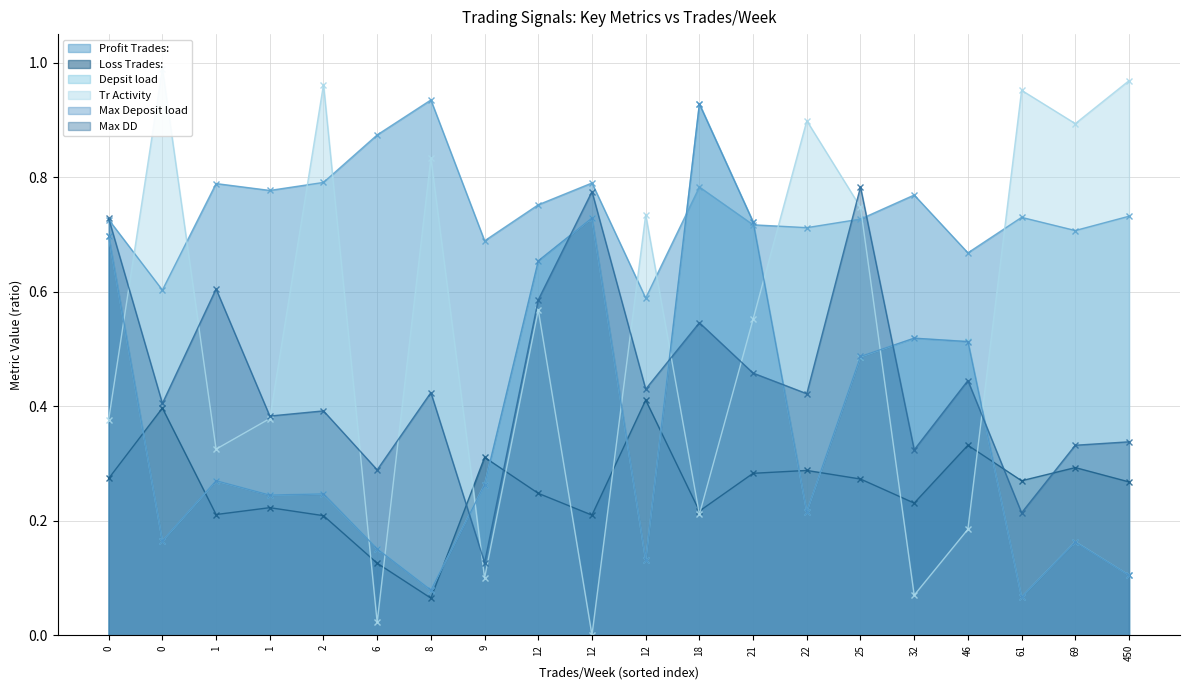

The Depsit load series shows 0.1 at 8. True or false?

False